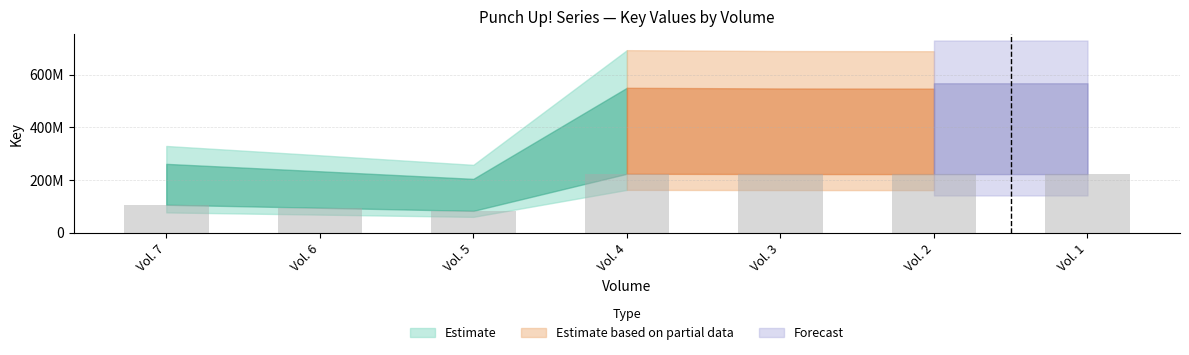

What value does the data have at Vol. 2?

222916325.0